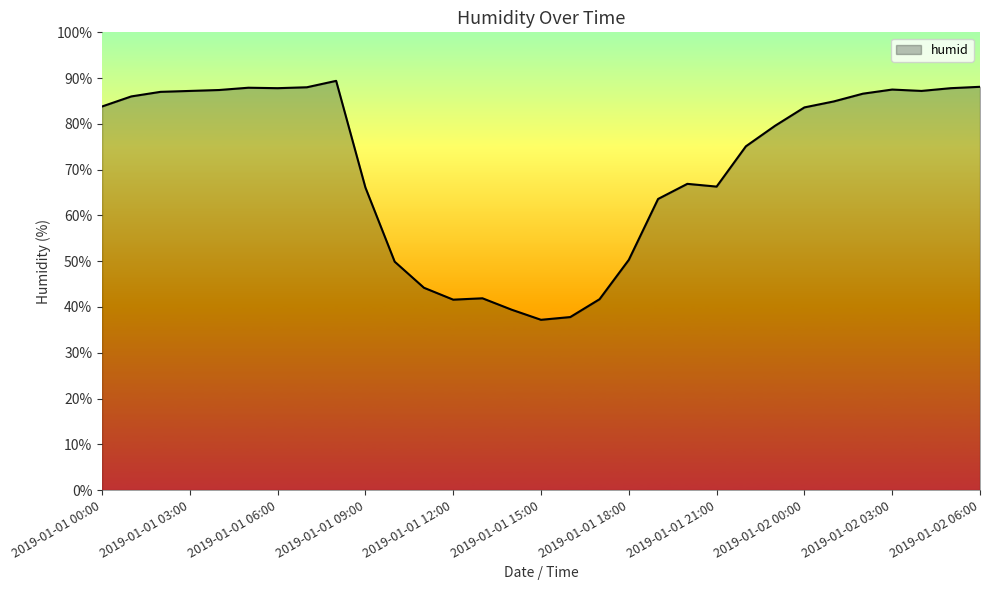

What is the minimum value shown in the chart?

37.2